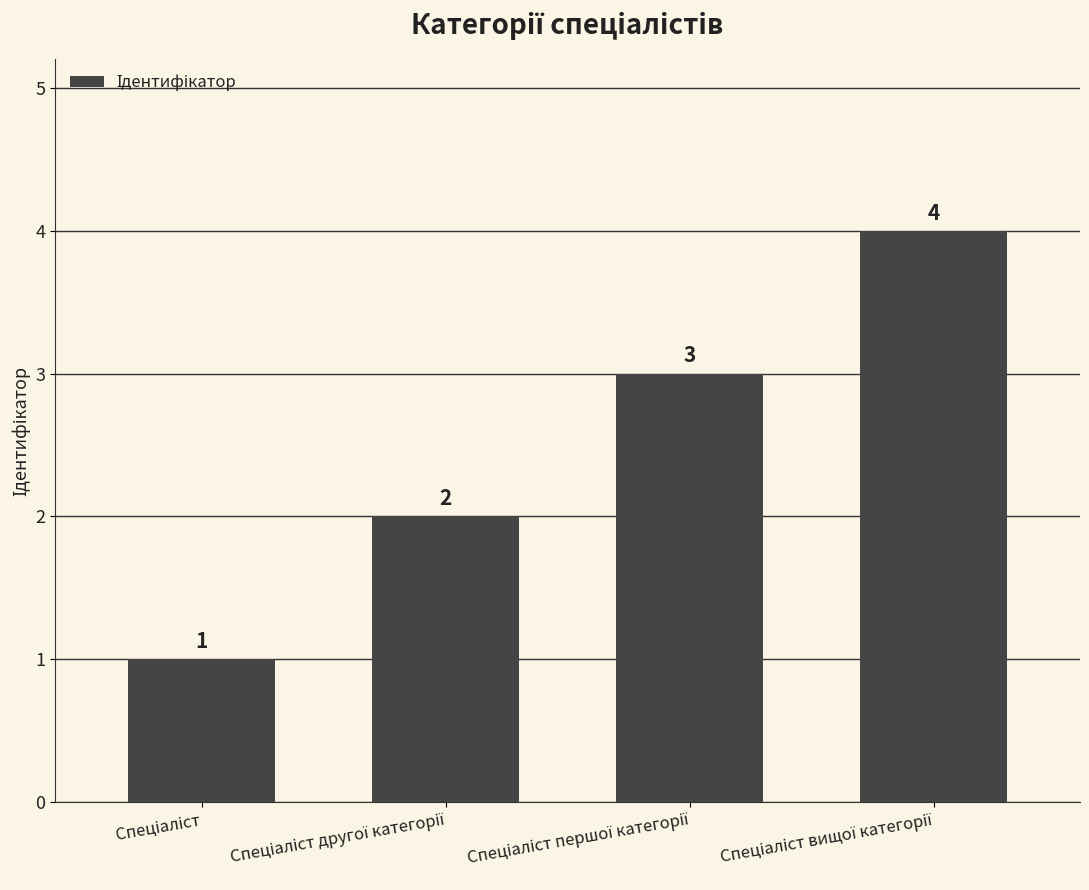

How many values are between 2 and 4?

3